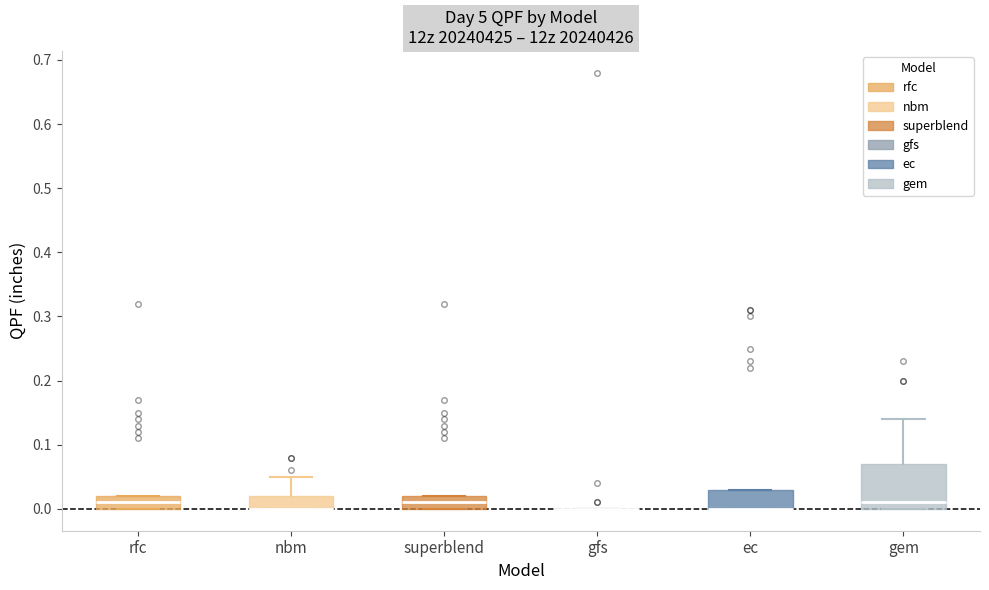

Reading left to right, transcribe this box plot: for each box, give where its median line is, the range the box spans, and where its two whiskers end, as read against the y-axis. The values are not printed on the chart, so give them approximately, as read against the axis.

rfc: median 0.01, box 0.00 to 0.02, whiskers 0.00 to 0.02
nbm: median 0.00 (drawn on the box's lower edge), box 0.00 to 0.02, whiskers 0.00 to 0.05
superblend: median 0.01, box 0.00 to 0.02, whiskers 0.00 to 0.02
gfs: box collapsed to a line at 0.00, whiskers 0.00 to 0.00
ec: median 0.00 (drawn on the box's lower edge), box 0.00 to 0.03, whiskers 0.00 to 0.03
gem: median 0.01, box 0.00 to 0.07, whiskers 0.00 to 0.14